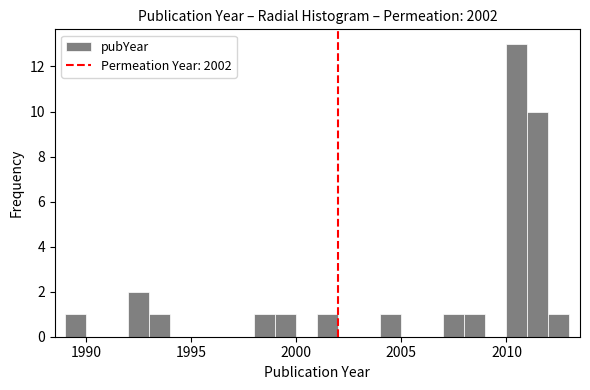

Around what value on the x-axis is the tallest bar? Give the approximate position of its centre, as read against the axis.

2010.5